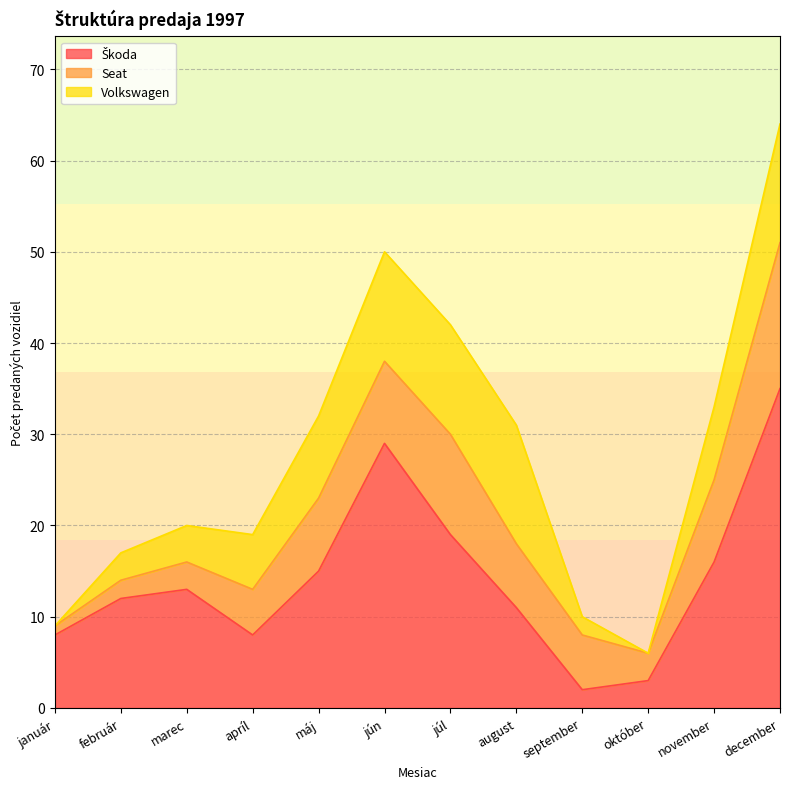

The value of Škoda at jún is 29. True or false?

True